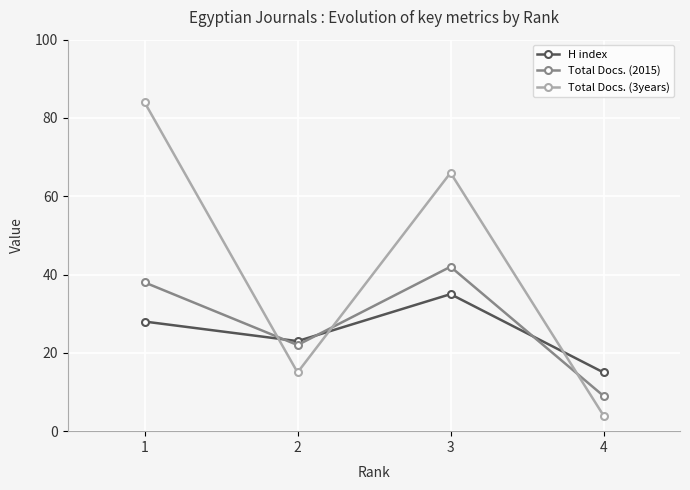

What is the difference between the highest and lowest values at 3?

31